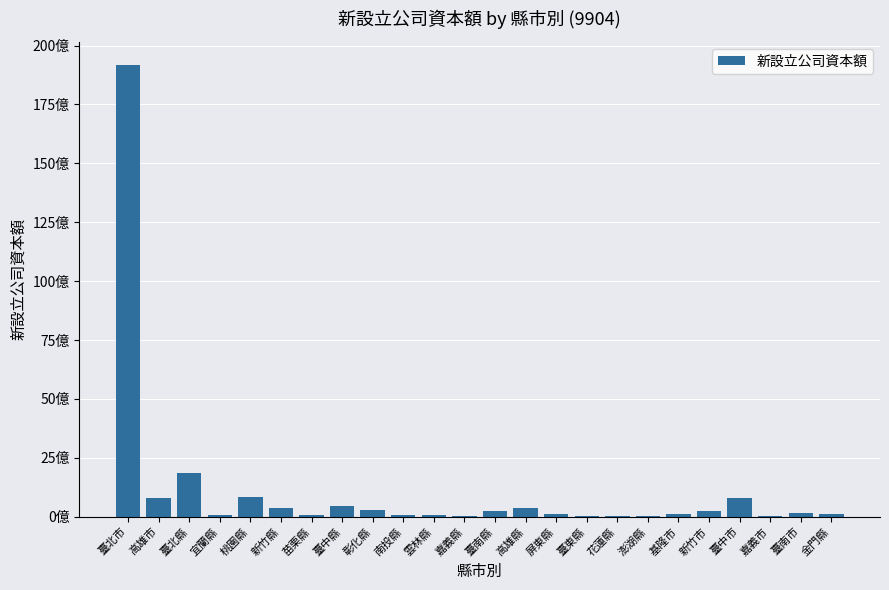

Reading left to right, transcribe all the data shown in this chart.

19190108683	787820000	1843182000	78139565	848831888	354660000	75600000	455075000	291645000	61220000	86550000	48480000	227710000	389750000	104114000	15300000	13500000	12000000	105440000	249163500	791369868	35700000	172100000	121600000